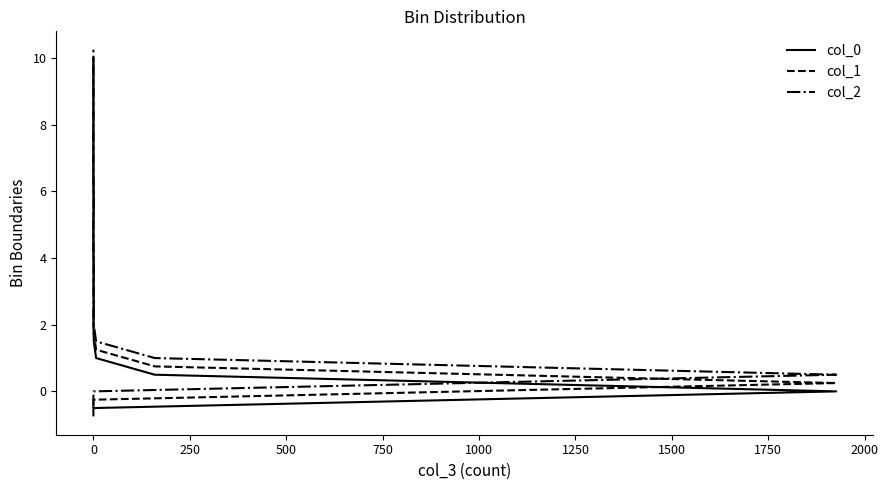

How many distinct data groups are displayed?

3